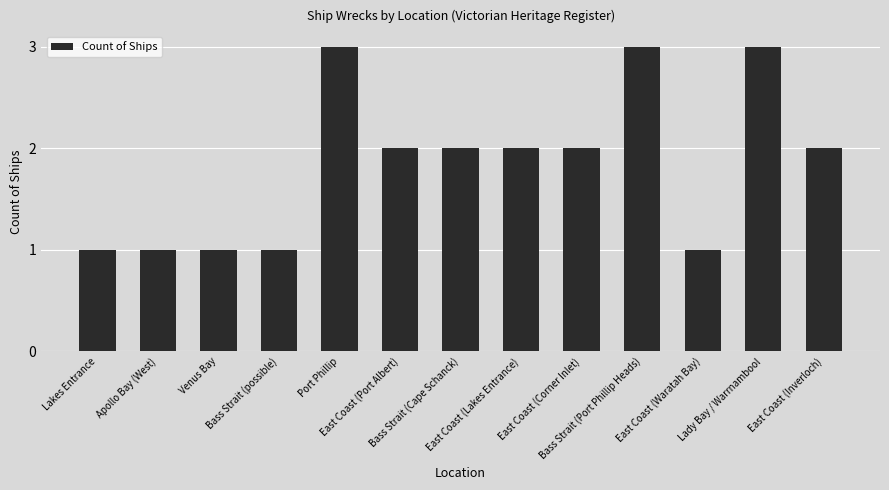

What is the approximate value at East Coast (Inverloch)?

2